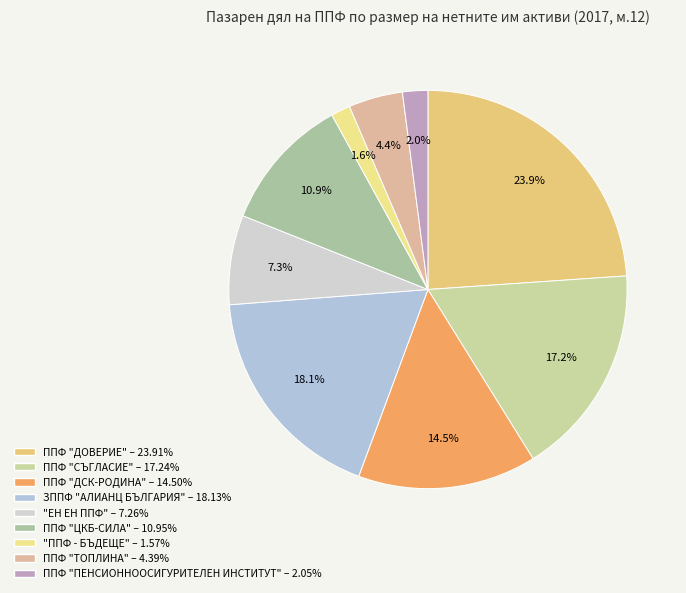

Rank the categories by value from highest to lowest.

ППФ "ДОВЕРИЕ", ЗППФ "АЛИАНЦ БЪЛГАРИЯ", ППФ "СЪГЛАСИЕ", ППФ "ДСК-РОДИНА", ППФ "ЦКБ-СИЛА", "ЕН ЕН ППФ", ППФ "ТОПЛИНА", ППФ "ПЕНСИОННООСИГУРИТЕЛЕН ИНСТИТУТ", "ППФ - БЪДЕЩЕ"